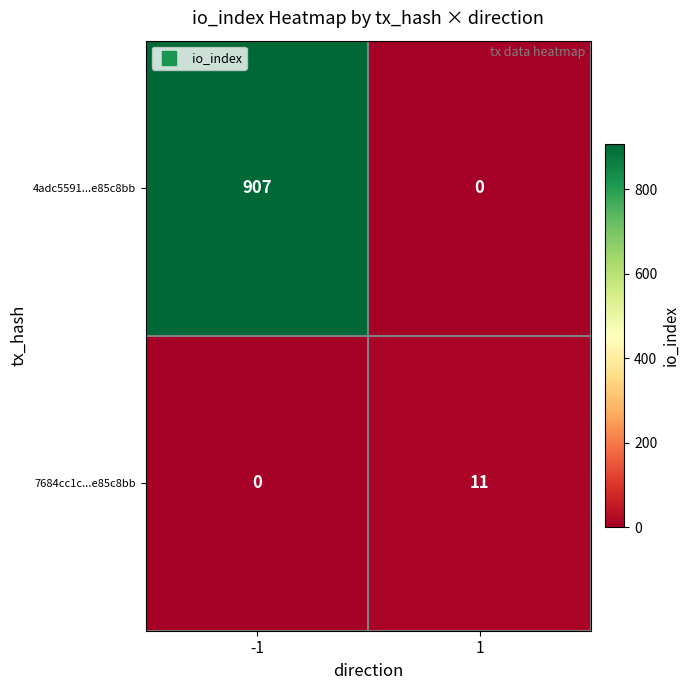

What is the sum of the 7684cc1c...e85c8bb values at -1 and 1?

11